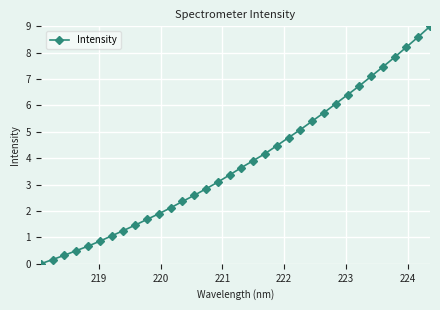

What is the value of the 34th point from the left?

9.0